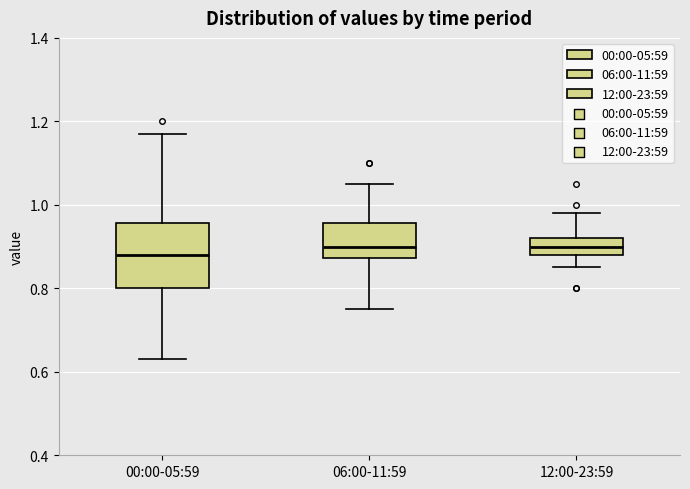

Reading left to right, transcribe this box plot: for each box, give where its median line is, the range the box spans, and where its two whiskers end, as read against the y-axis. The values are not printed on the chart, so give them approximately, as read against the axis.

00:00-05:59: median 0.88, box 0.80 to 0.96, whiskers 0.64 to 1.18
06:00-11:59: median 0.90, box 0.88 to 0.96, whiskers 0.76 to 1.06
12:00-23:59: median 0.90, box 0.88 to 0.92, whiskers 0.86 to 0.98